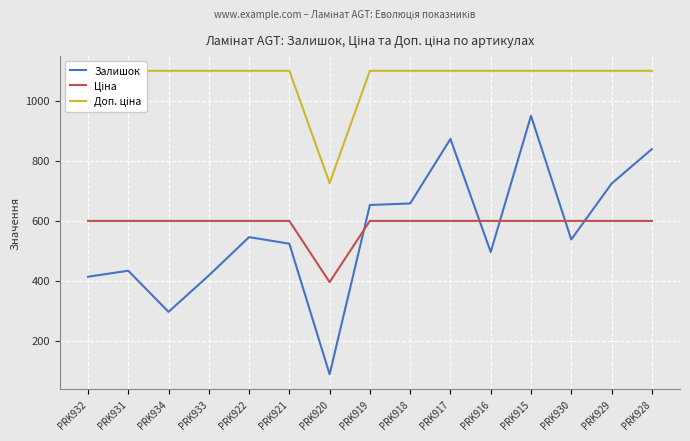

True or false: Ціна has a value of 890.6 at PRK919.

False